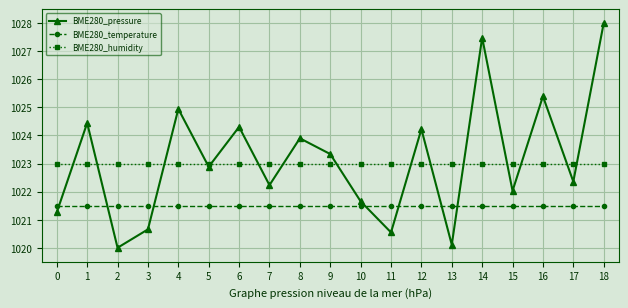

Which series has the largest total across all categories?

BME280_pressure